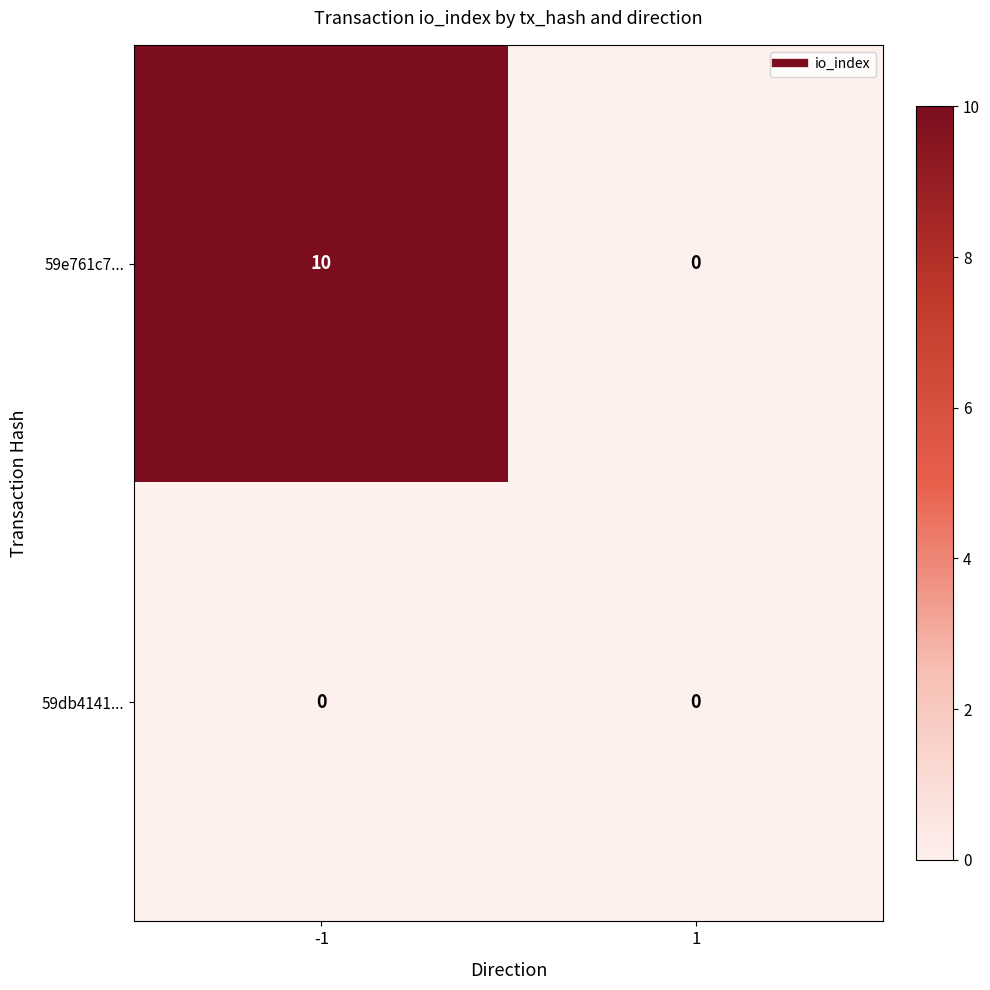

What is the highest value of the 59e761c7... series?

10